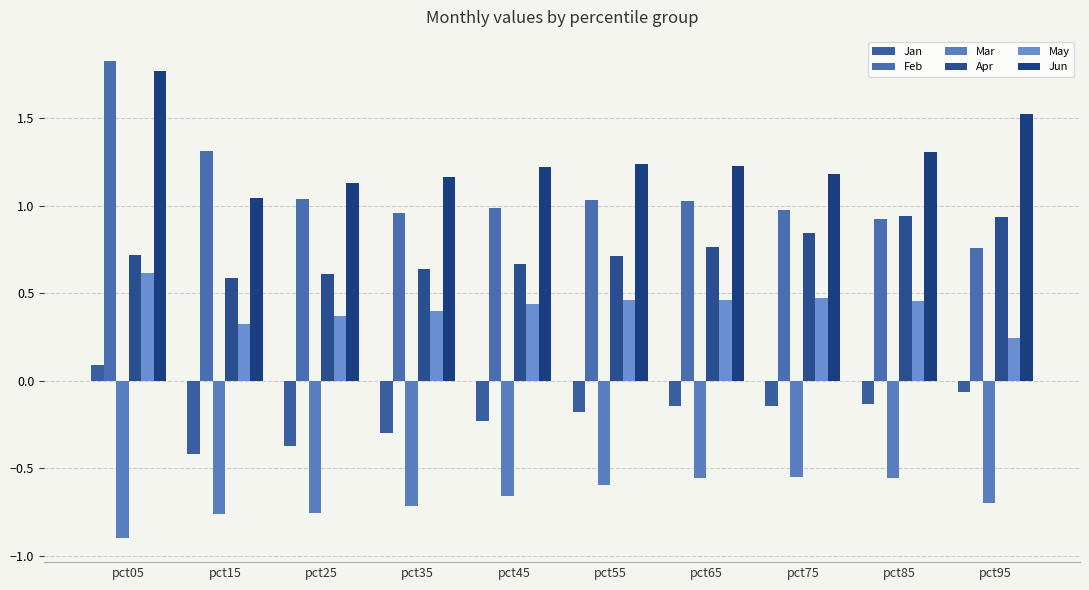

What is the sum of the Apr values at pct05 and pct75?

1.6